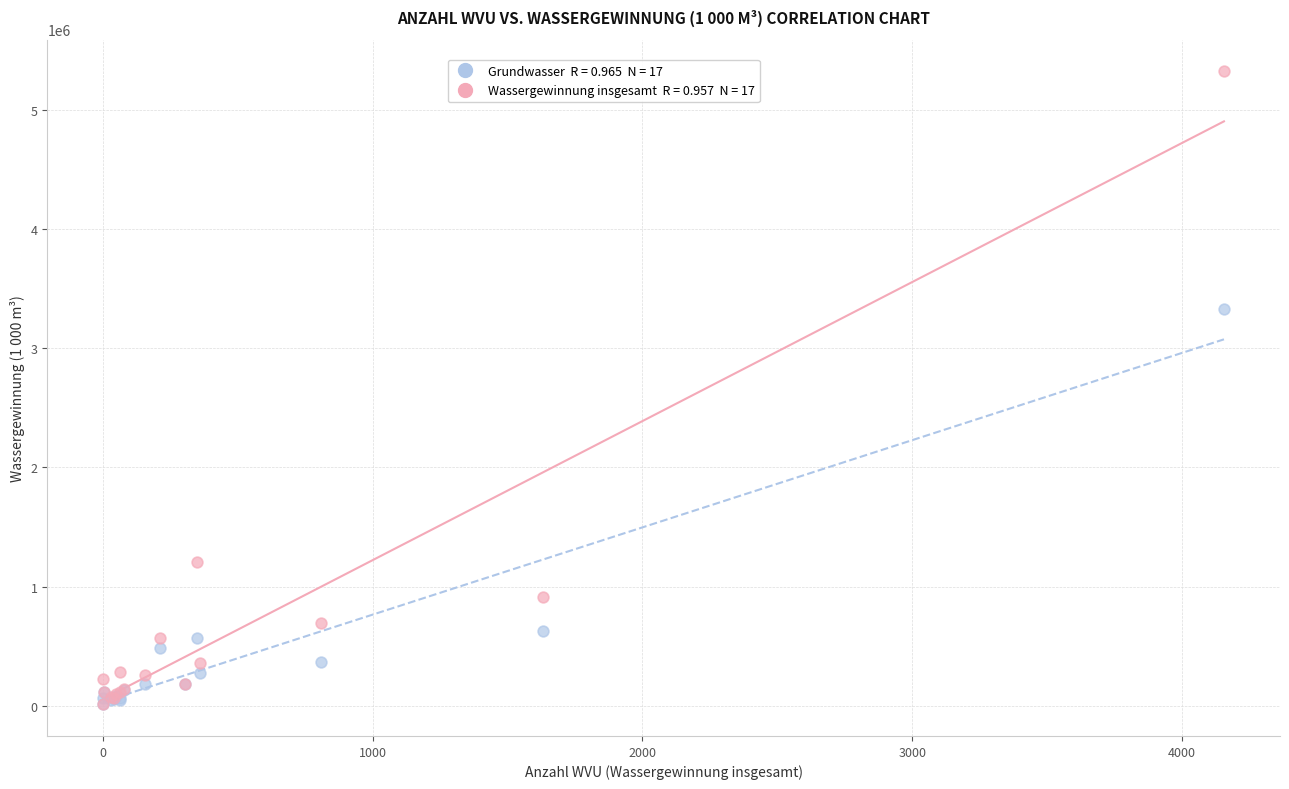

Across all series, what Y value is closest to 2667545?

3327212